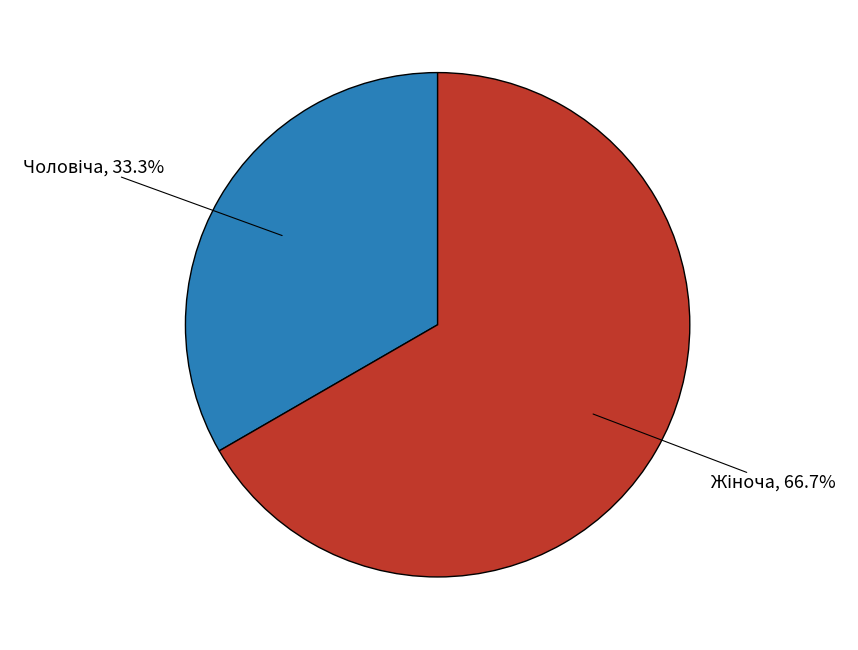

Is there a majority slice in this chart?

Yes